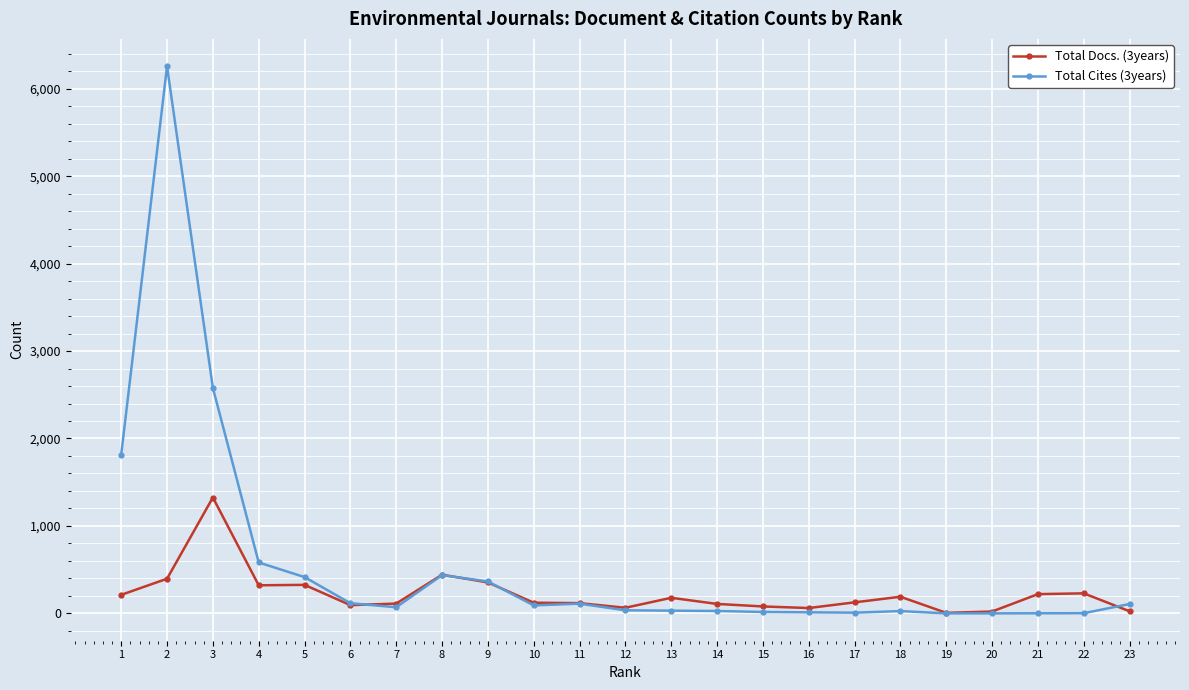

Rank the series by their maximum value, from lowest to highest.

Total Docs. (3years), Total Cites (3years)